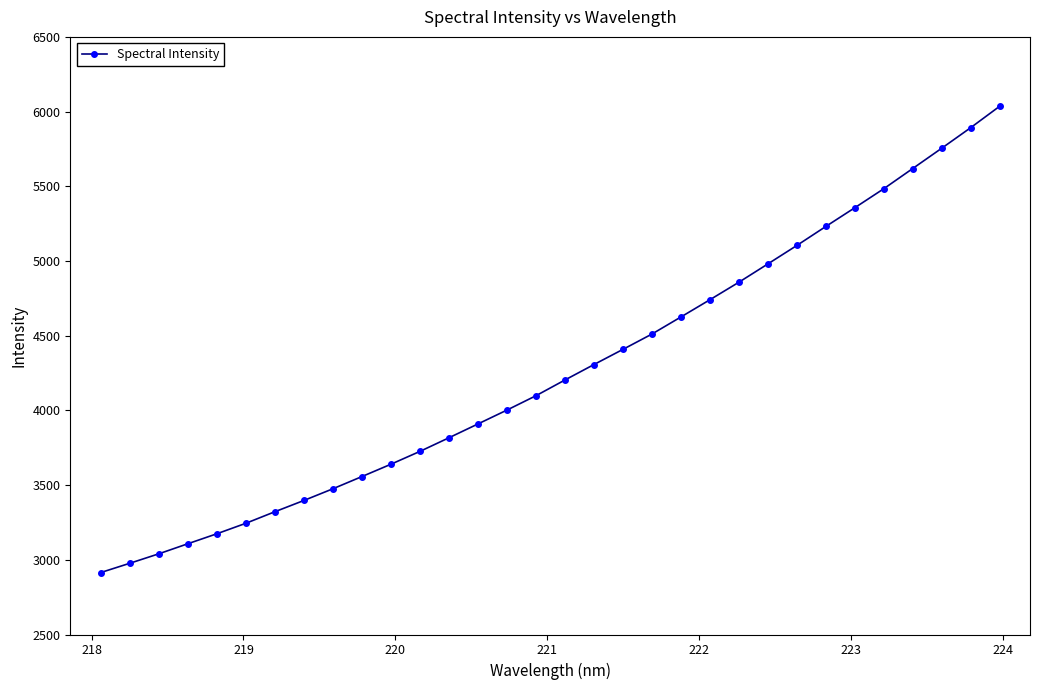

What is the difference between the second highest and minimum values?

2977.7